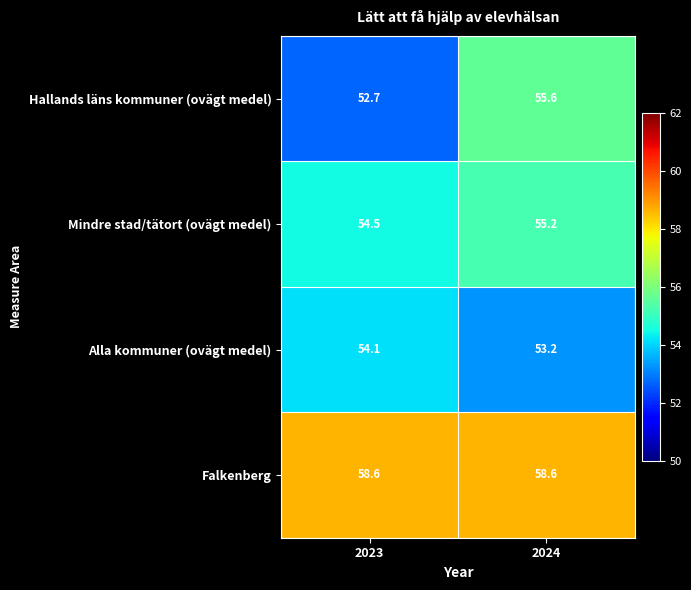

Reading right to left, transcribe all the data shown in this chart.

Hallands läns kommuner (ovägt medel): 2024=55.6	2023=52.7
Mindre stad/tätort (ovägt medel): 2024=55.2	2023=54.5
Alla kommuner (ovägt medel): 2024=53.2	2023=54.1
Falkenberg: 2024=58.6	2023=58.6